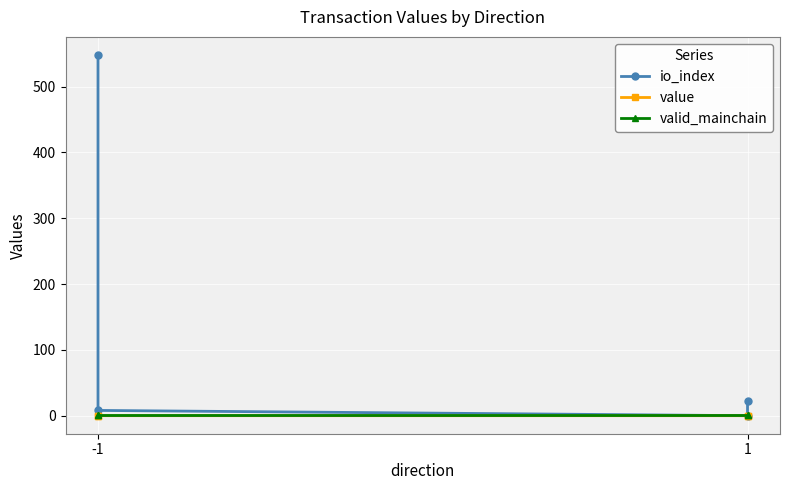

Between -1 and 1, which series saw the biggest shift?

io_index